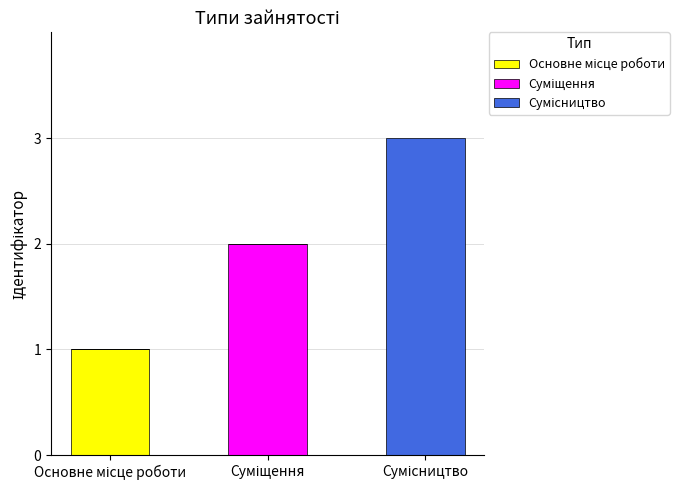

Count the number of categories in the chart.

3